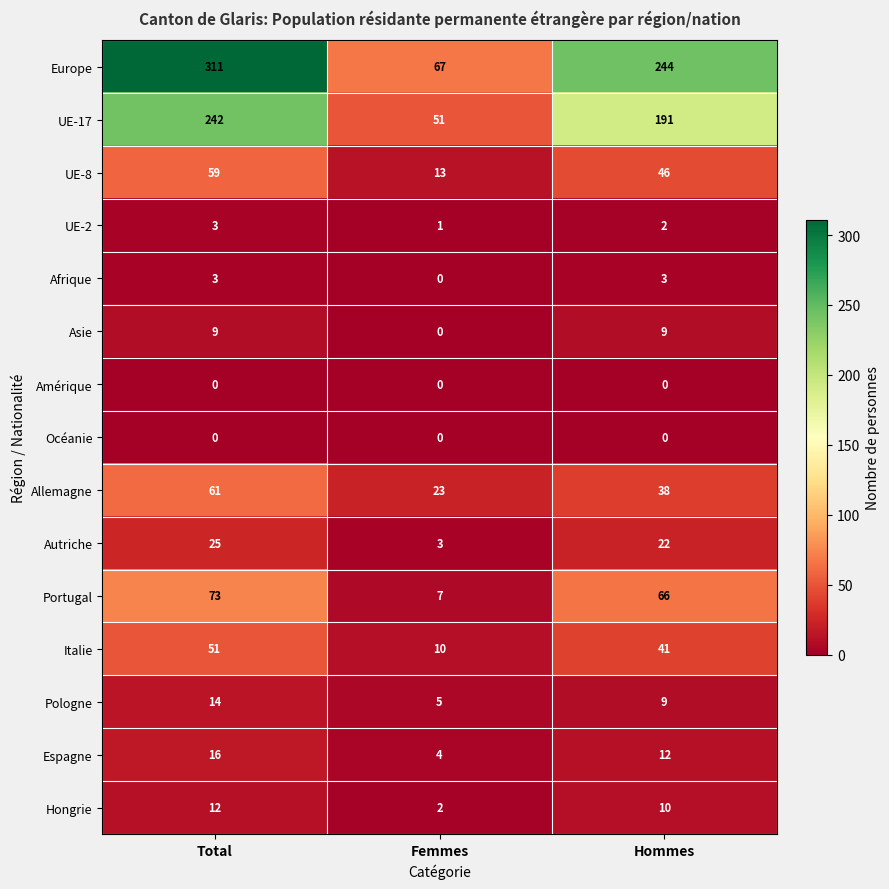

How many UE-8 values are between 13 and 59?

3